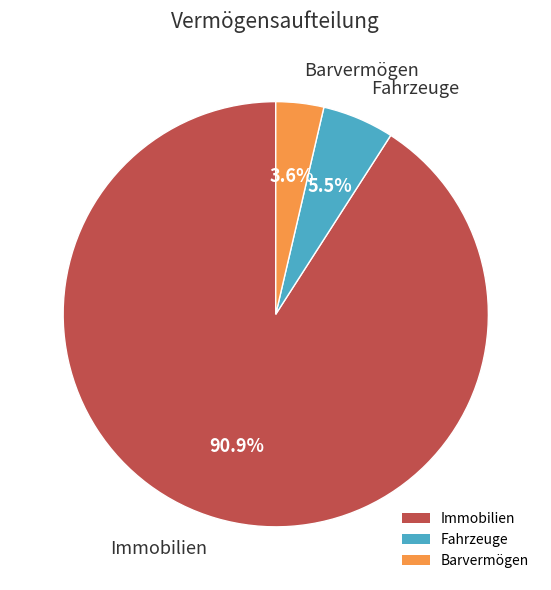

Which slice represents more than half of the pie?

Immobilien